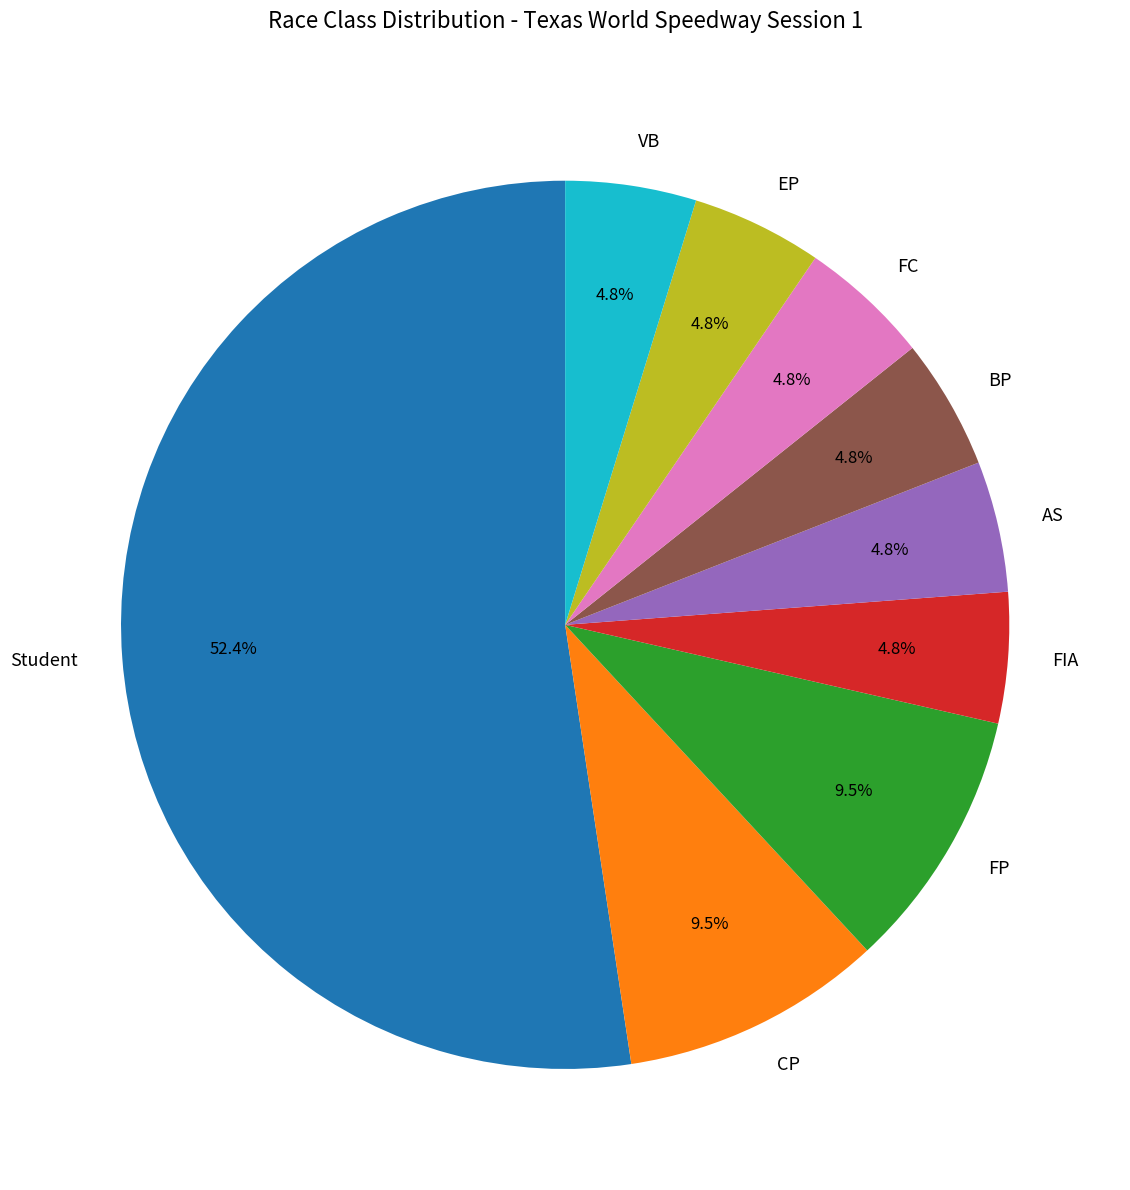

Which category has the biggest portion of the pie?

Student